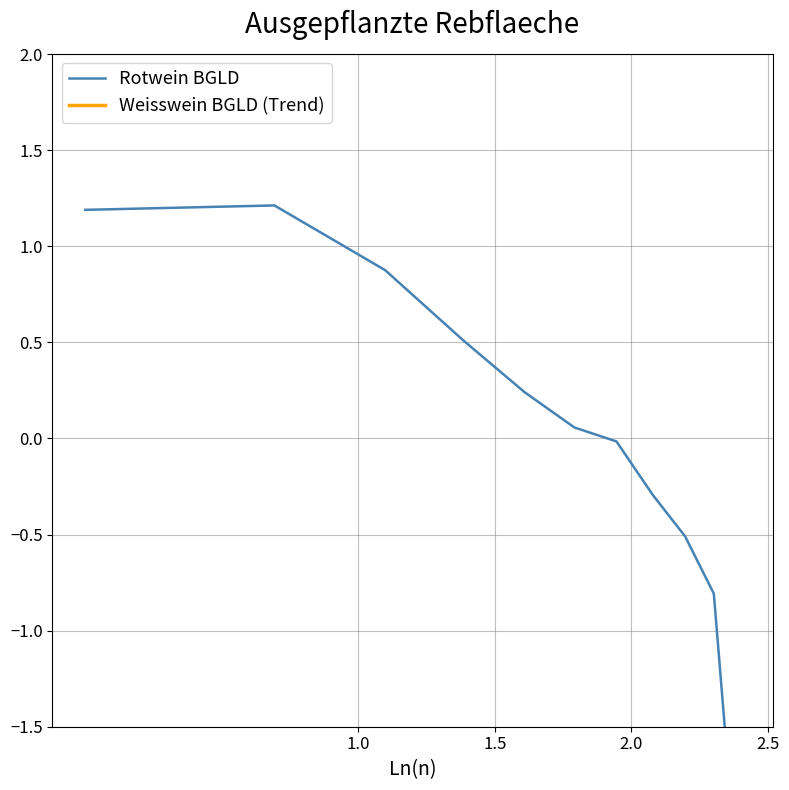

Reading left to right, extract all data points from this chart.

Rotwein BGLD: 1.2	1.2	0.9	0.5	0.2	0.1	-0.0	-0.3	-0.5	-0.8	-2.5
Weisswein BGLD (Trend): -1.7	-3.4	-4.3	-5.0	-5.6	-6.0	-6.4	-6.7	-7.0	-7.3	-7.5